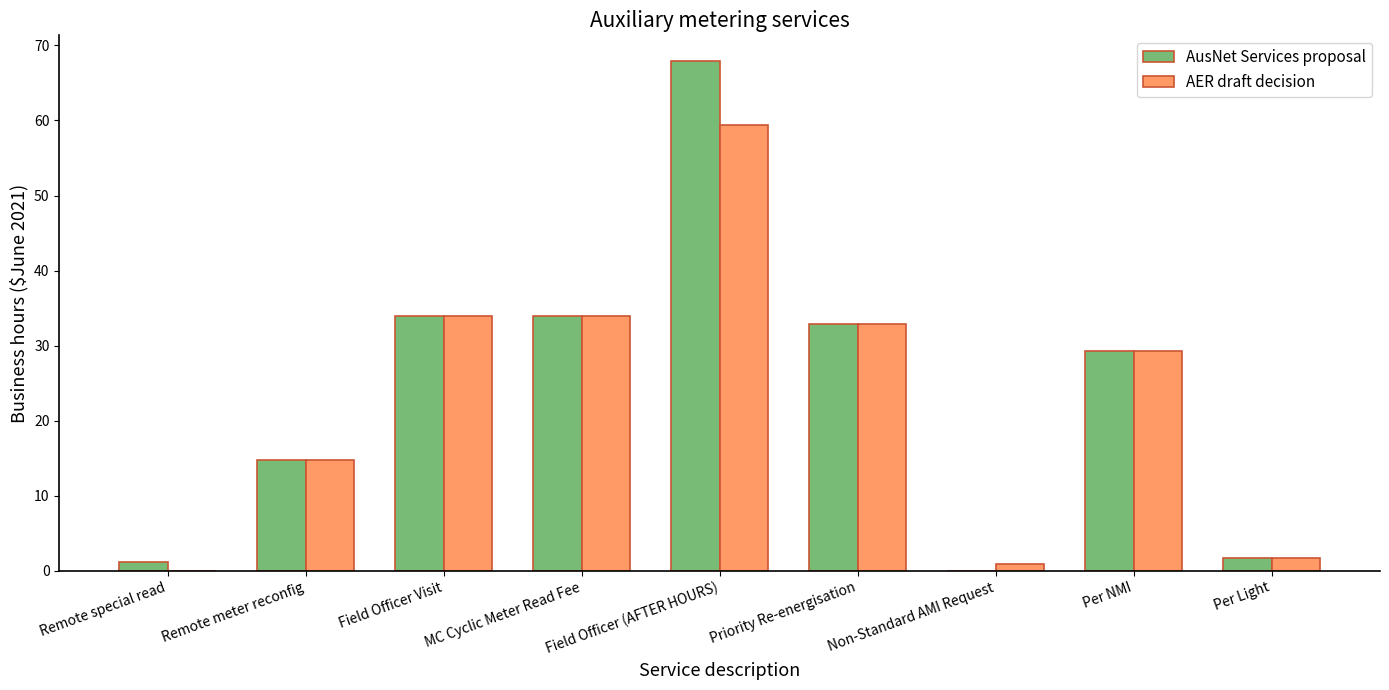

What is the sum of all AER draft decision values?

206.9